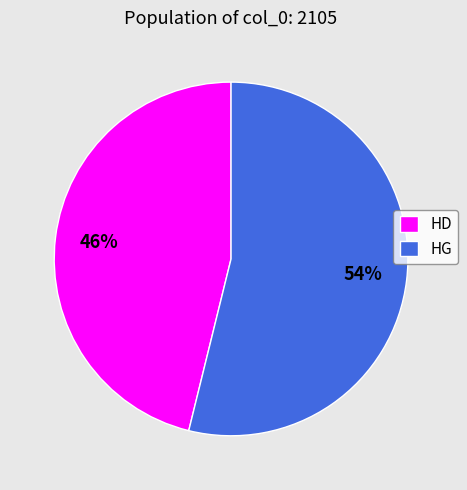

To the nearest percent, what is the combined percentage of HD and HG?

100%